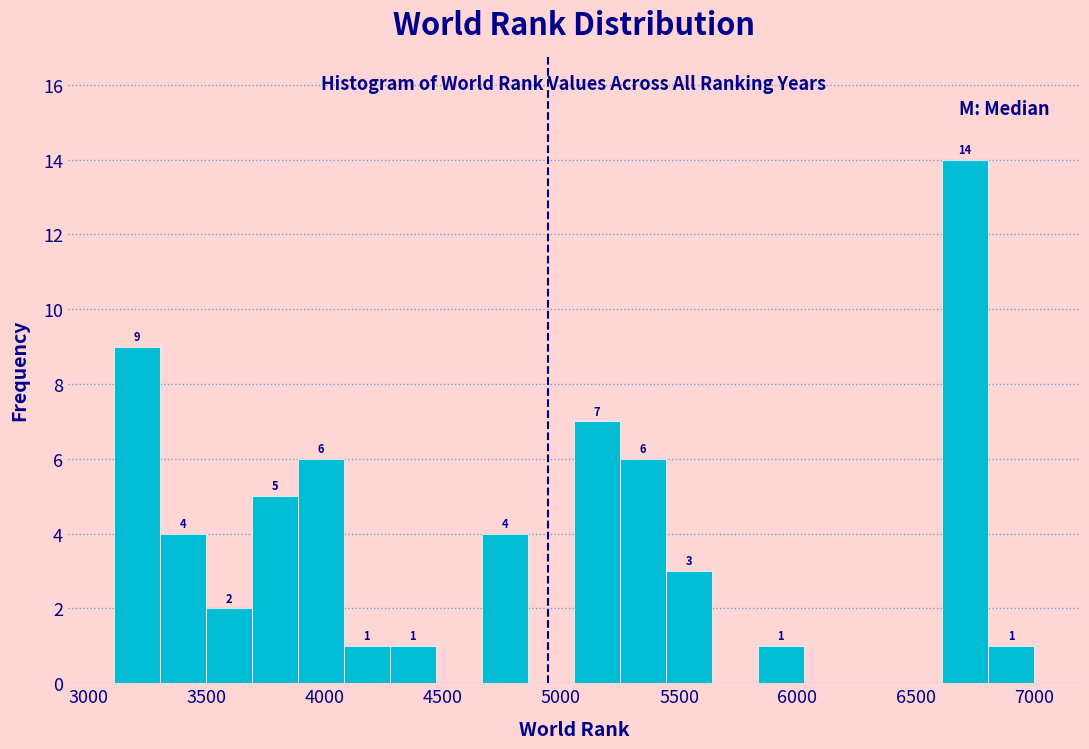

Around what value on the x-axis is the tallest bar? Give the approximate position of its centre, as read against the axis.

6700